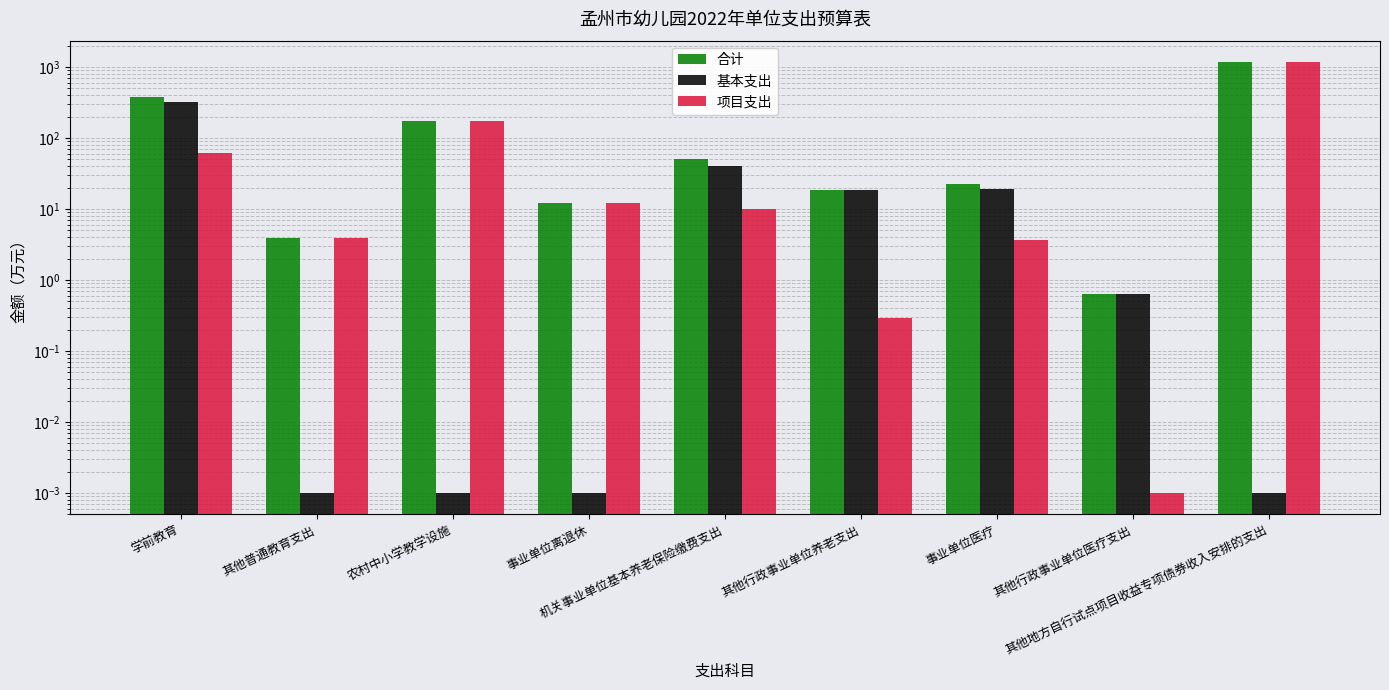

What is the value of the 合计 bar at the 8th from the left?

0.6